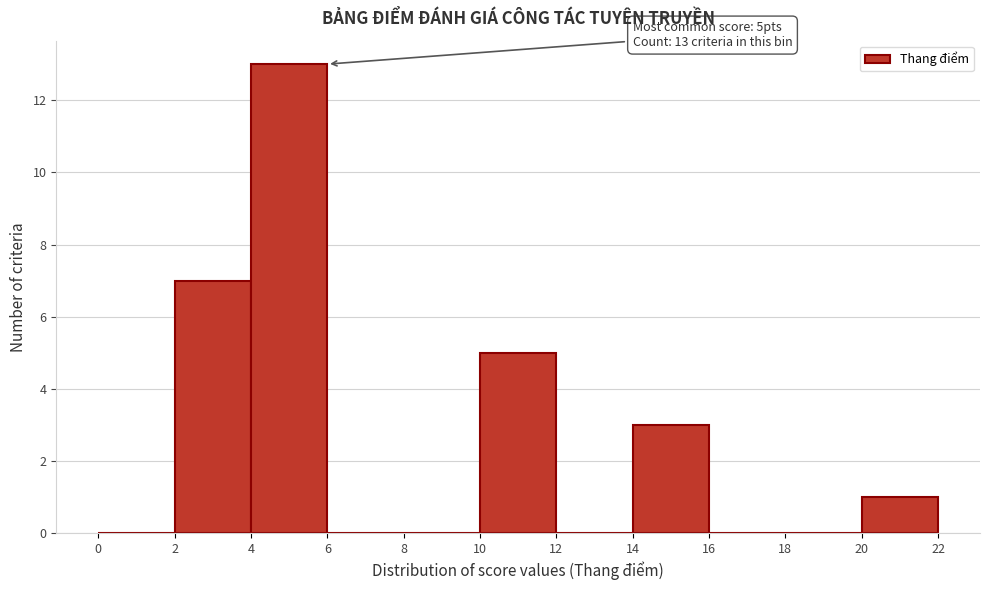

Over which range of the x-axis is the bar tallest?

4 to 6